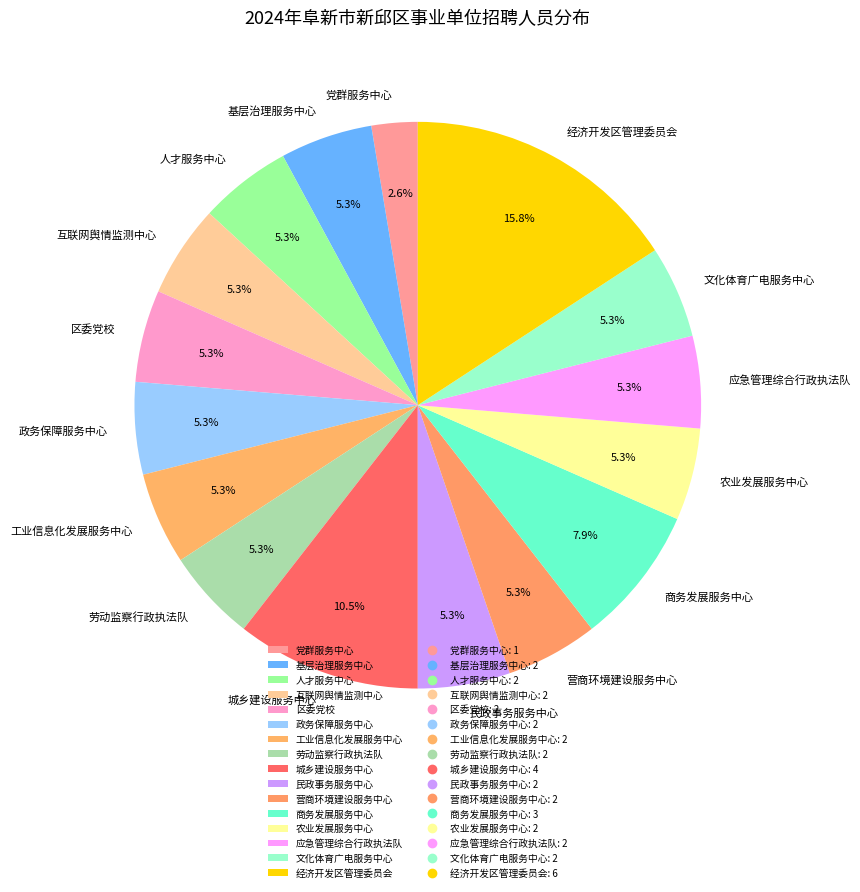

To the nearest percent, what is the difference between the largest and smallest slice percentages?

13%